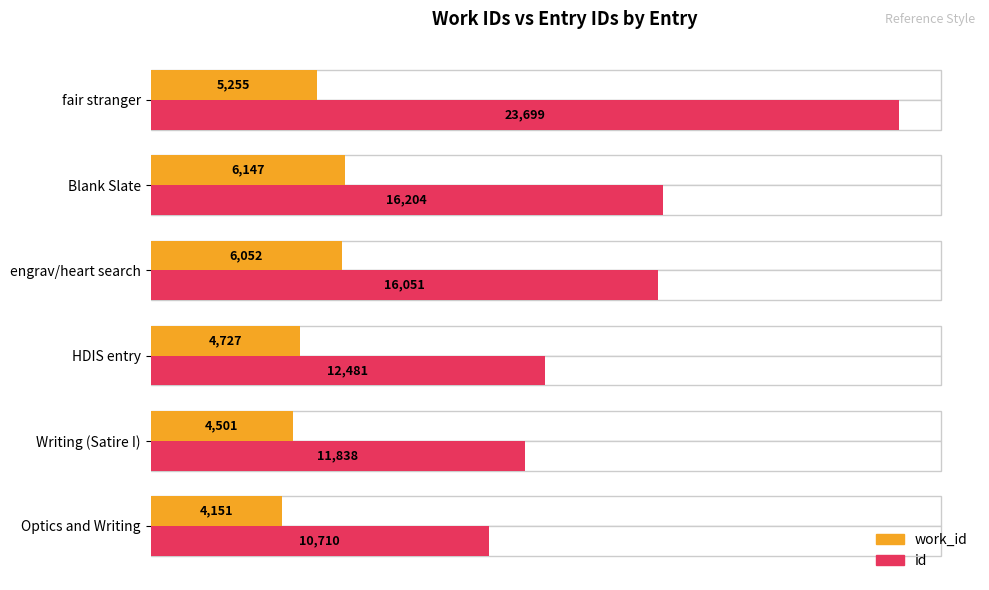

List the series in order of their overall mean, highest first.

id, work_id